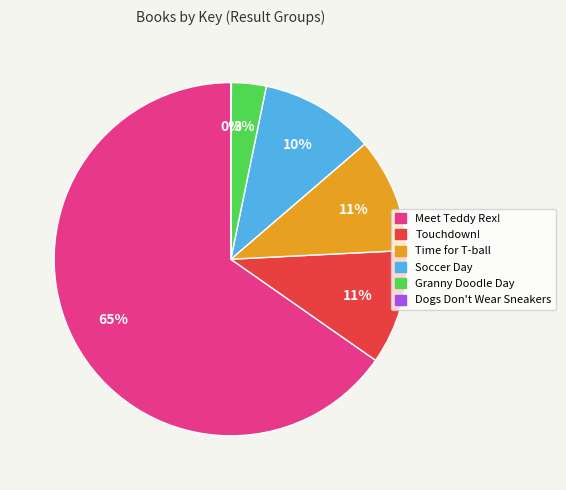

What percentage is the Soccer Day slice, to the nearest percent?

10%